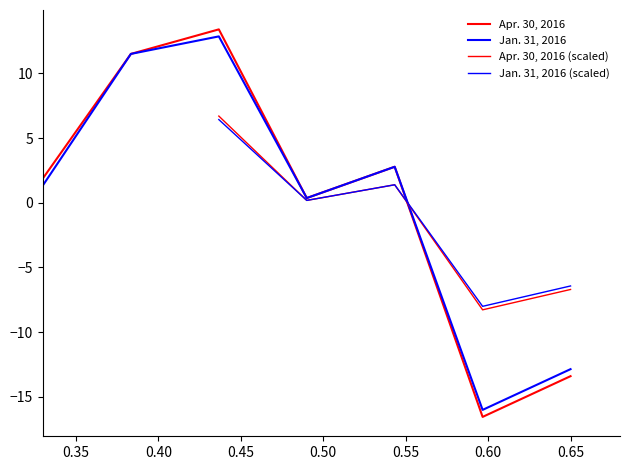

True or false: Jan. 31, 2016 and Apr. 30, 2016 intersect in this chart.

False